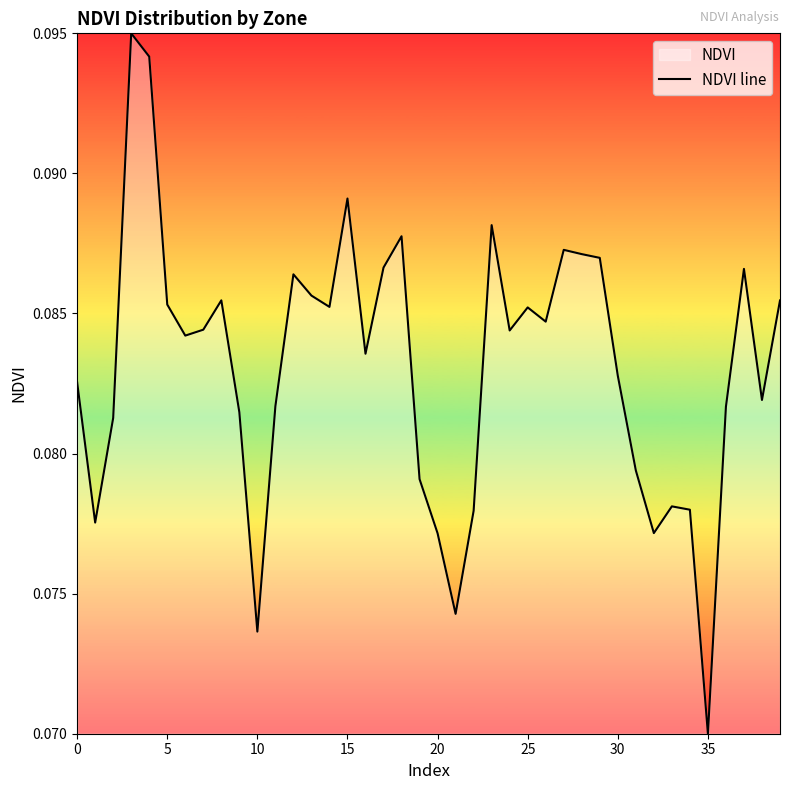

Where is the data nearest to the value 0?

35